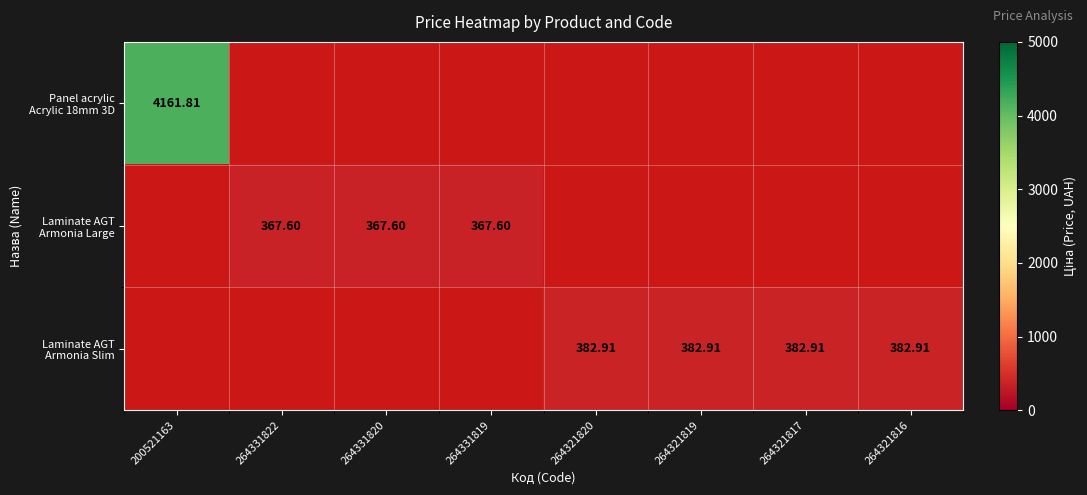

Rank the series at 264321817 from lowest to highest value.

Panel acrylic Acrylic 18mm 3D, Laminate AGT Armonia Large, Laminate AGT Armonia Slim